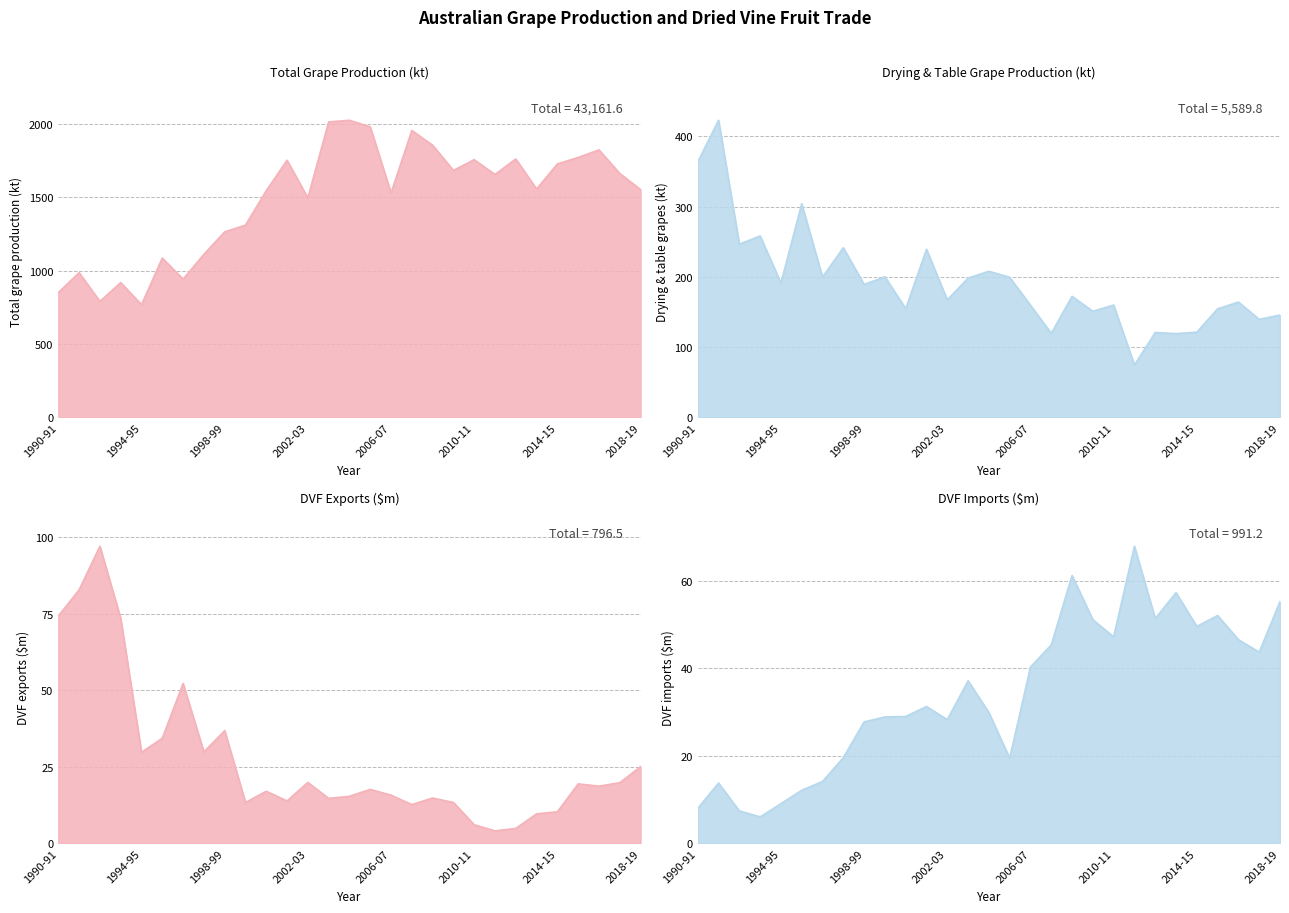

True or false: Total grape (kt) has more than 2 points higher than both neighbors.

True